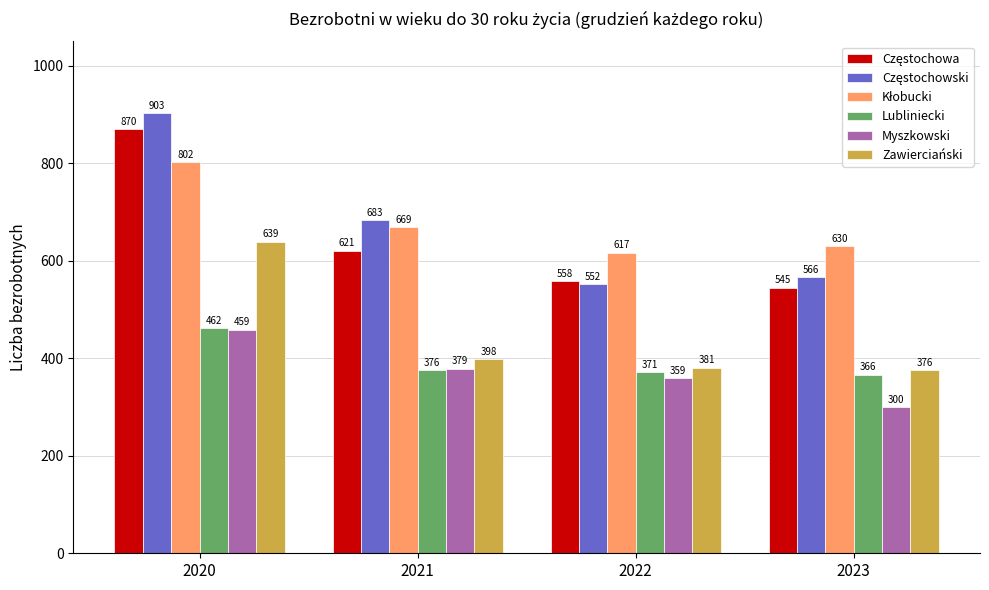

What is the approximate value of Myszkowski at 2020, to the nearest 50?

450